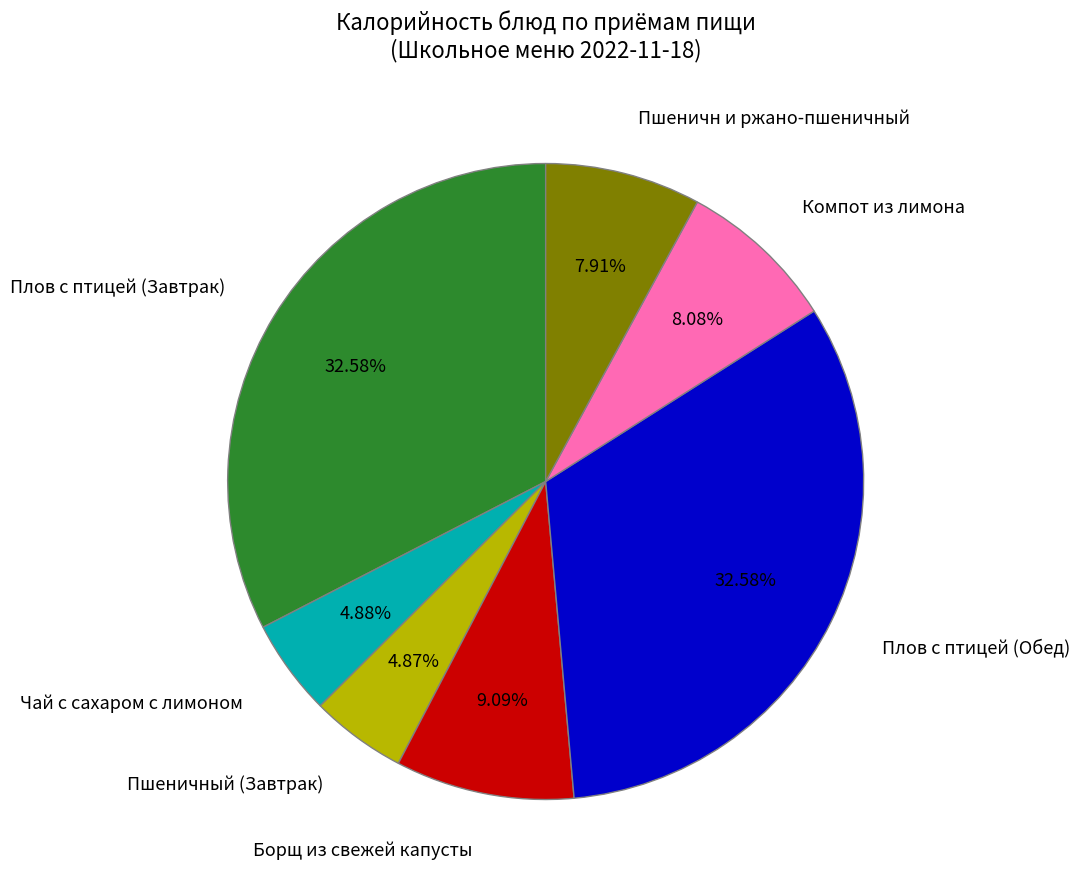

Count the number of slices in the pie.

7